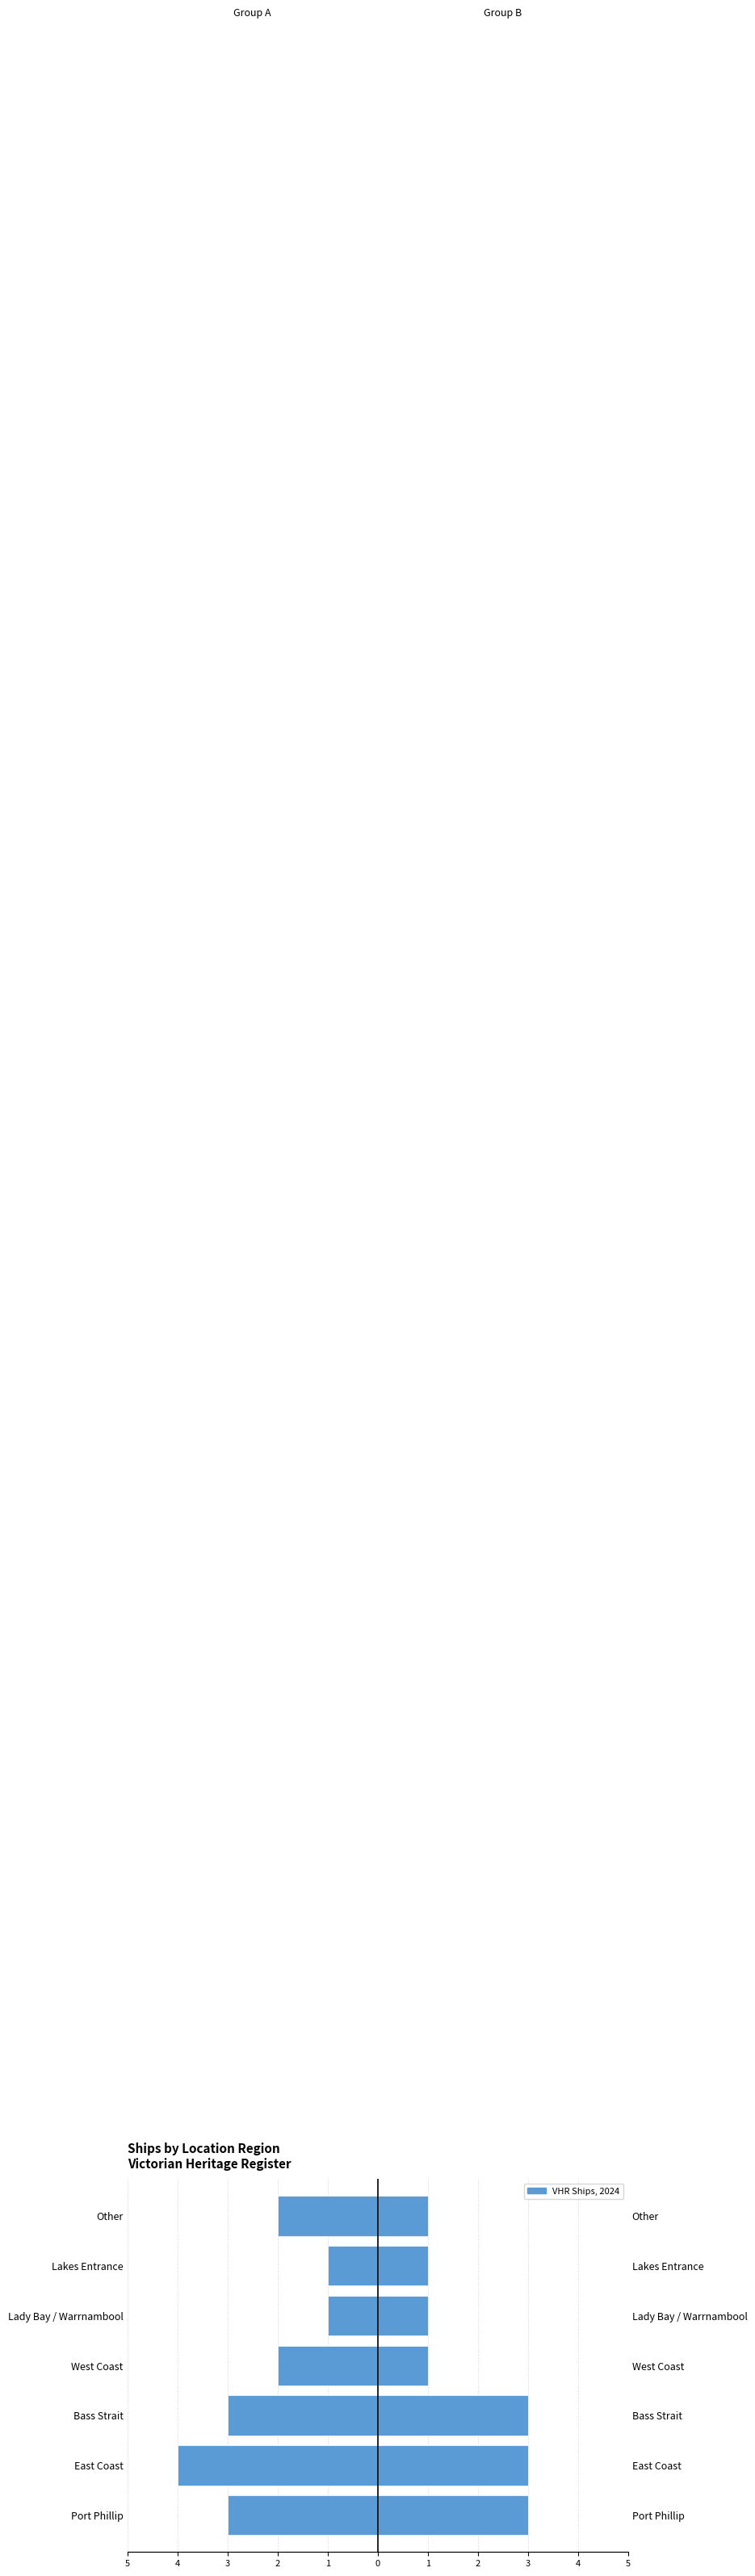

What is the difference between the Heritage (Right) values at Port Phillip and West Coast?

2